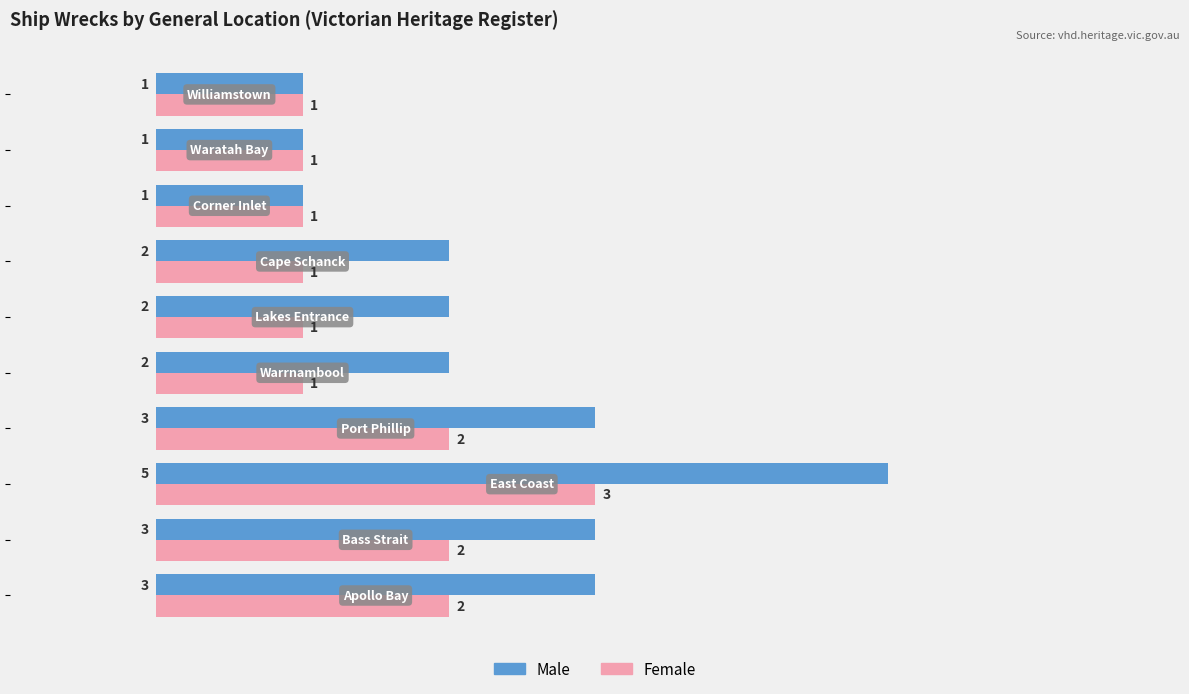

What is the greatest value displayed?

5